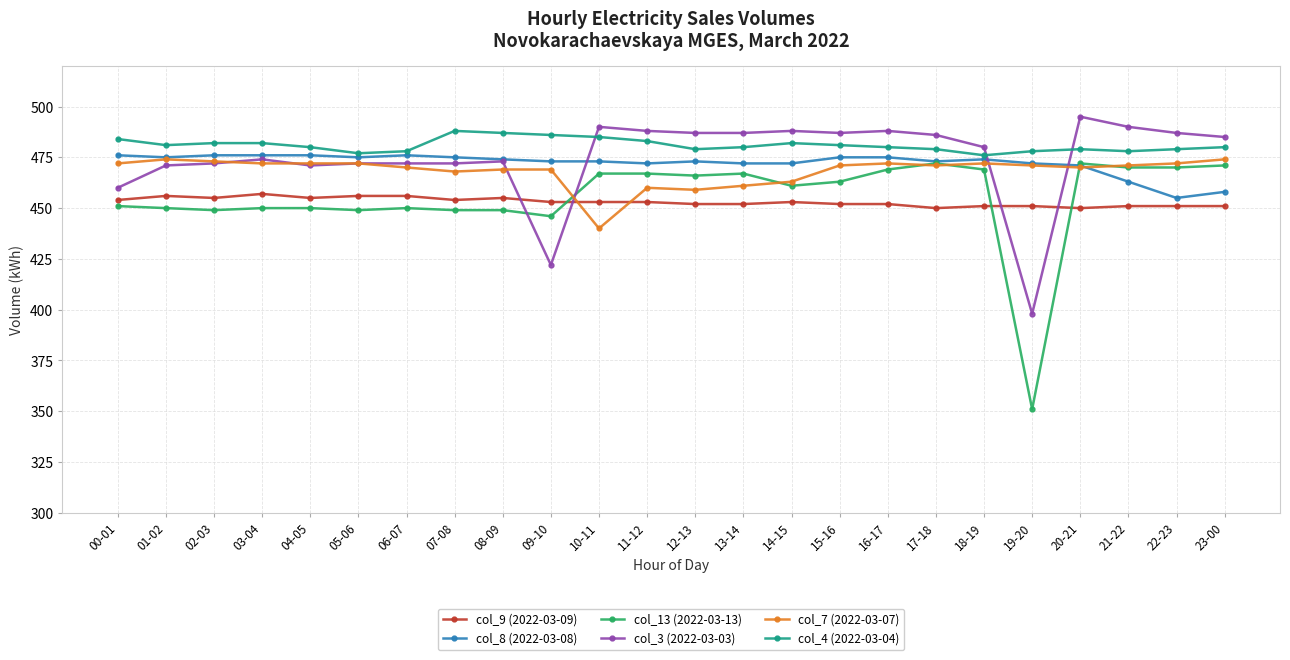

How many data points in col_8 (2022-03-08) are less than 474?

12